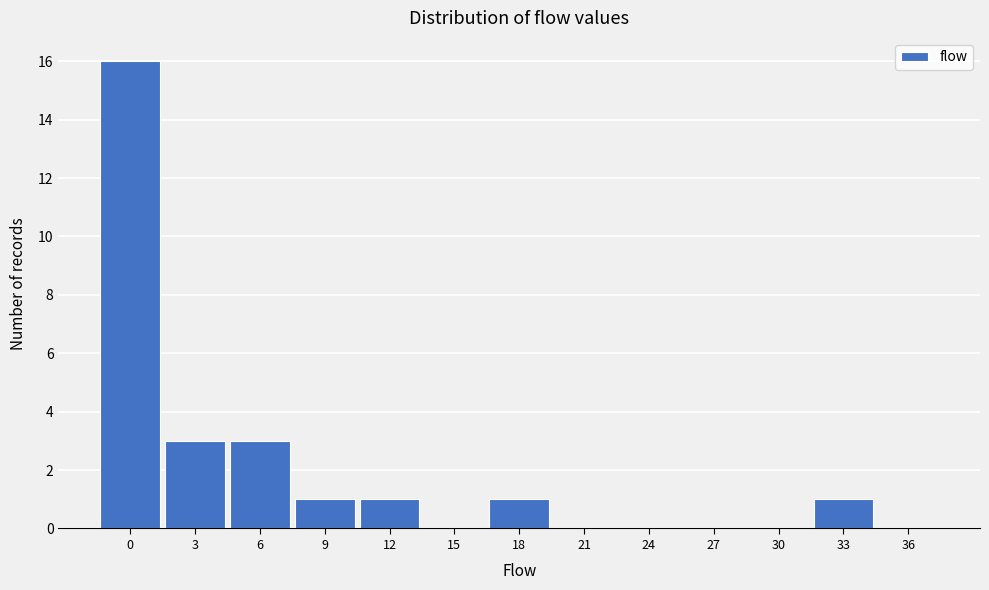

Reading left to right, list all the values displayed in this chart.

0=16	3=3	6=3	9=1	12=1	15=0	18=1	21=0	24=0	27=0	30=0	33=1	36=0